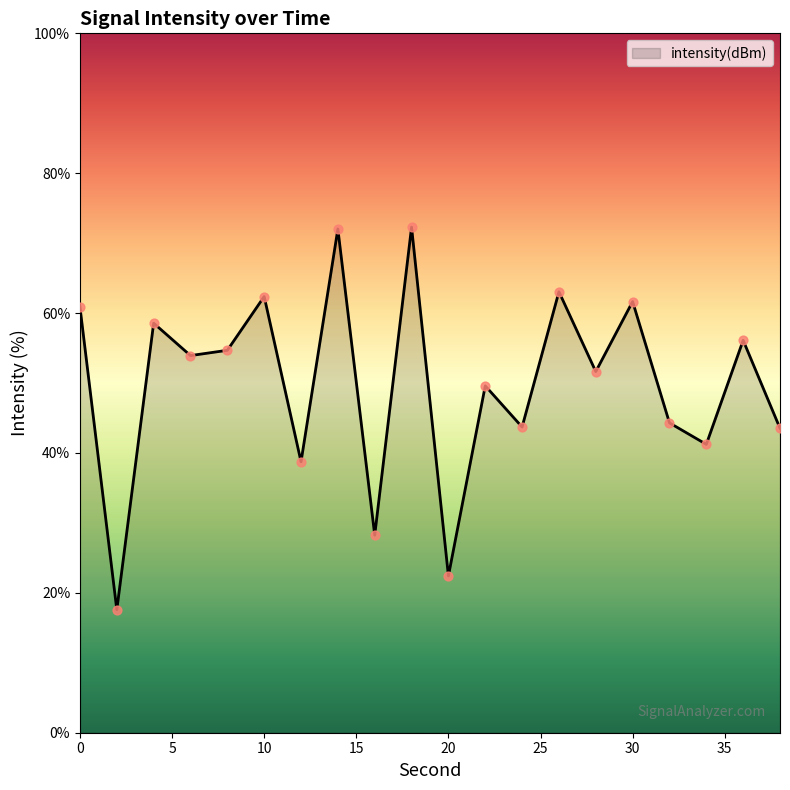

What is the smallest value displayed?

17.6